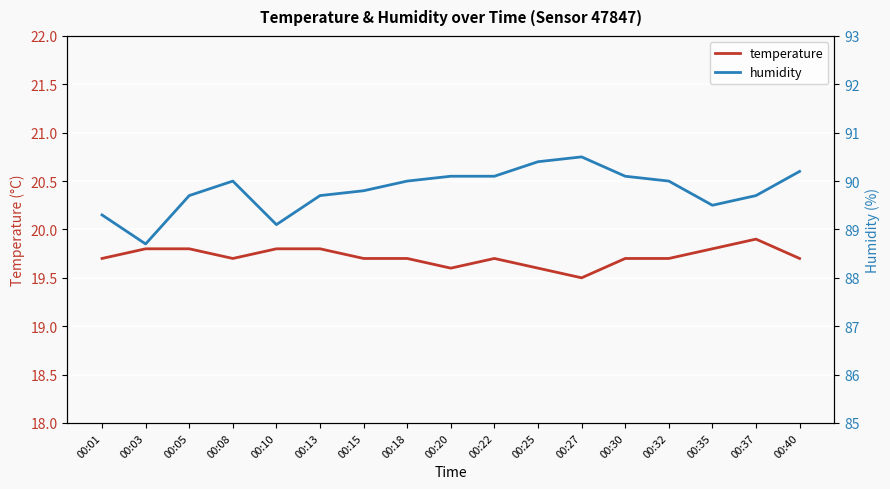

List the series in order of their peak value, lowest first.

temperature, humidity